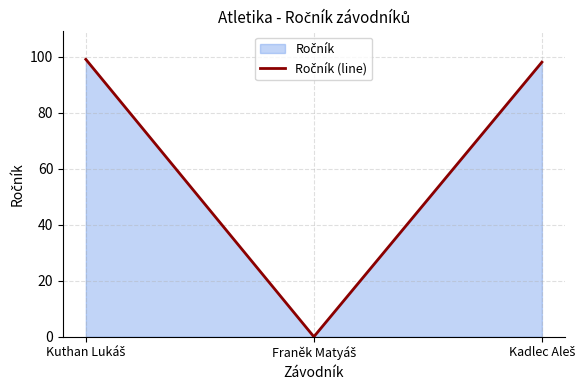

Between Kuthan Lukáš and Franěk Matyáš, which is larger?

Kuthan Lukáš